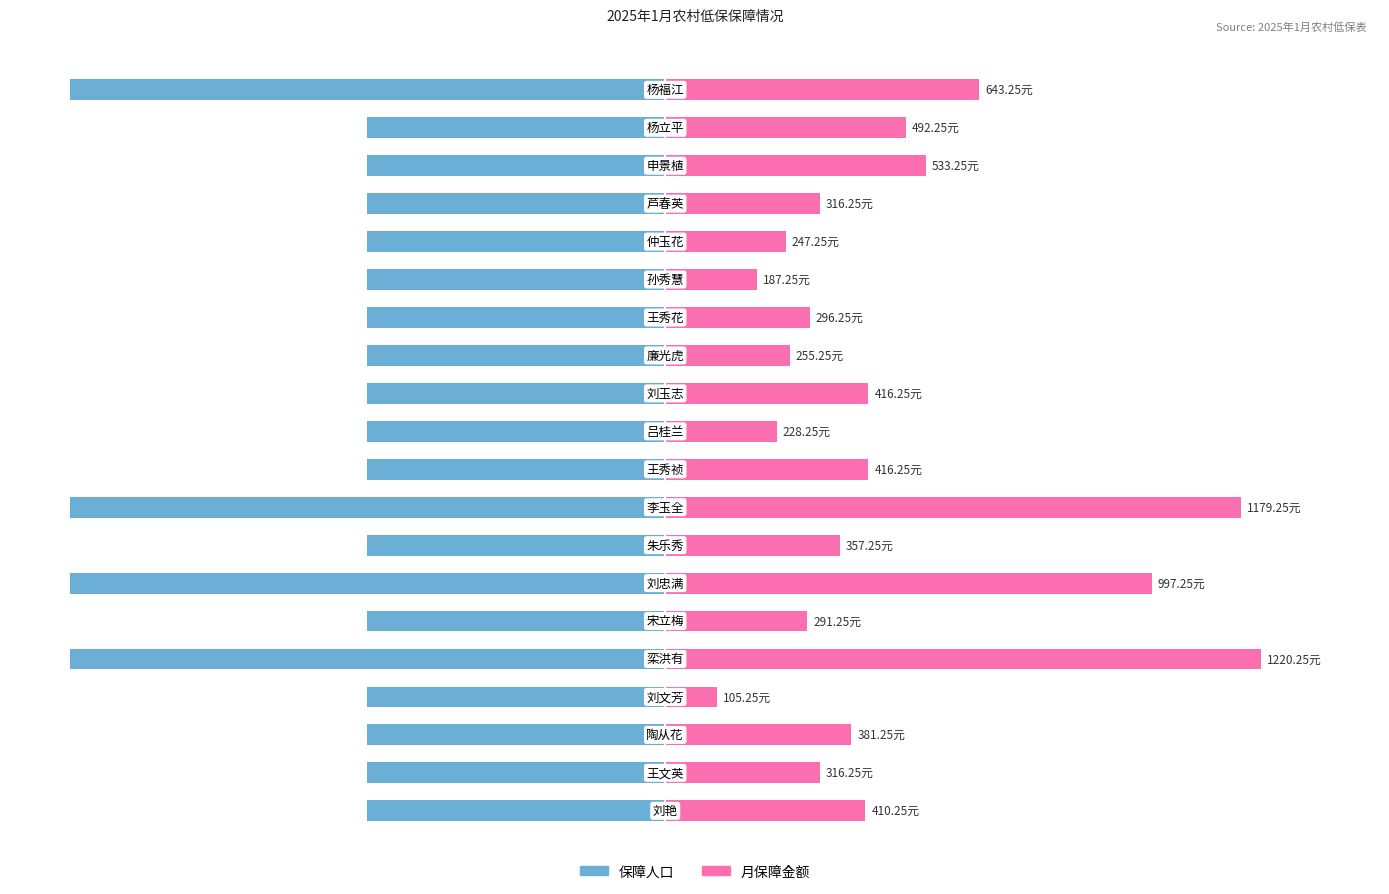

At how many categories does at least one series exceed -33?

20